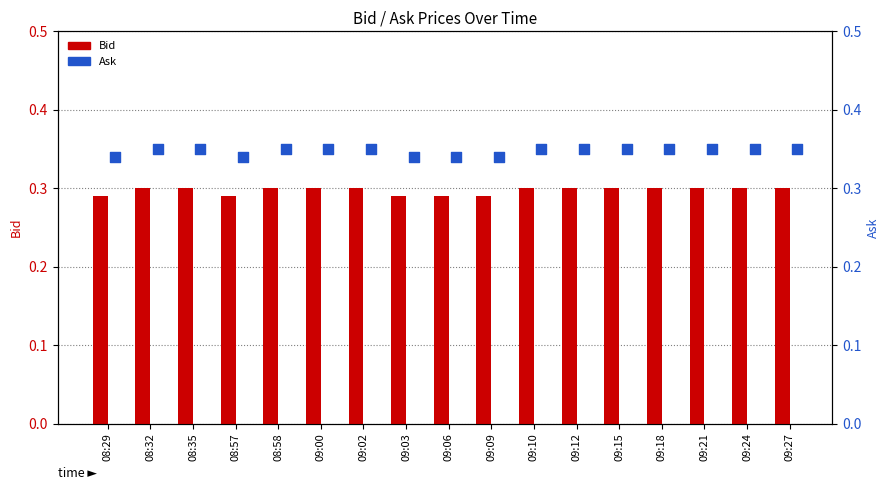

Which series has the widest spread of Y values?

Bid